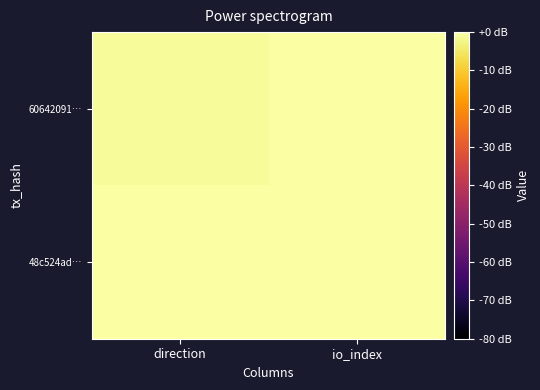

What is the total value across all series at io_index?

13